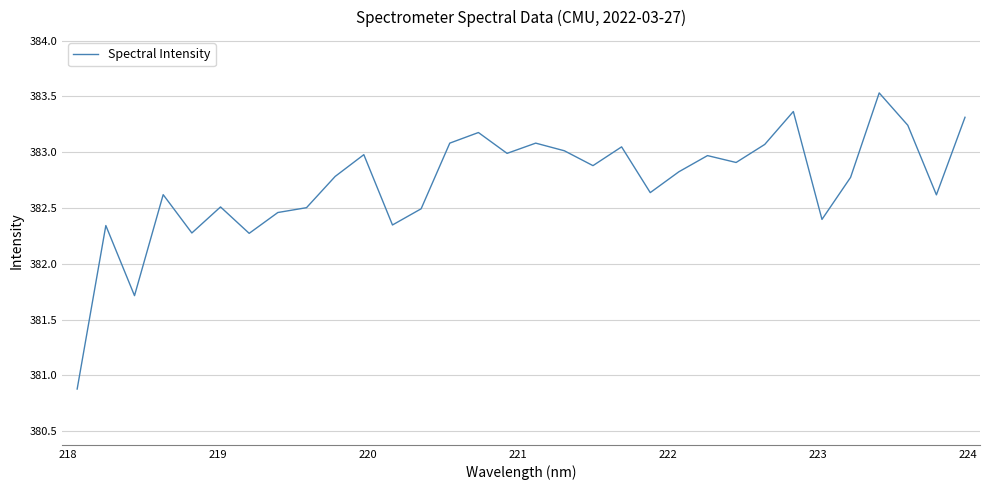

What is the difference between the maximum and minimum values?

2.7